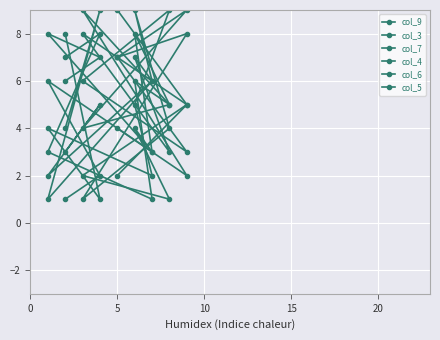

Reading left to right, list all the values displayed in this chart.

col_9: 7	8	3	1	6	5	9	2	4
col_3: 3	5	2	6	9	4	1	8	7
col_7: 1	2	6	3	8	5	4	9	7
col_4: 6	7	8	3	4	1	2	5	9
col_6: 4	9	1	6	7	3	8	5	2
col_5: 8	1	4	2	5	9	6	3	7